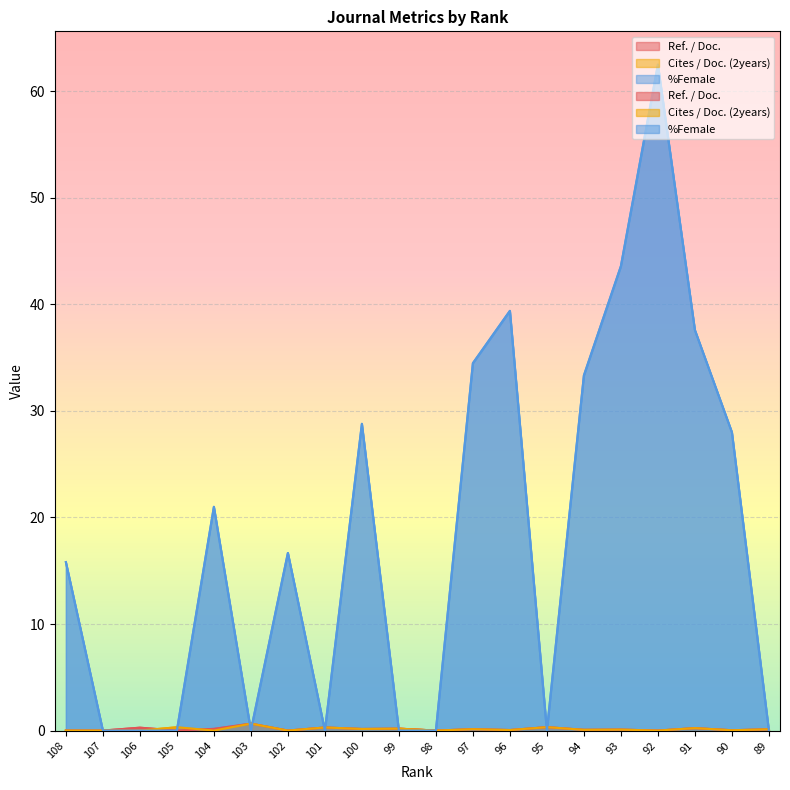

At which label does Ref. / Doc. reach its minimum?

108